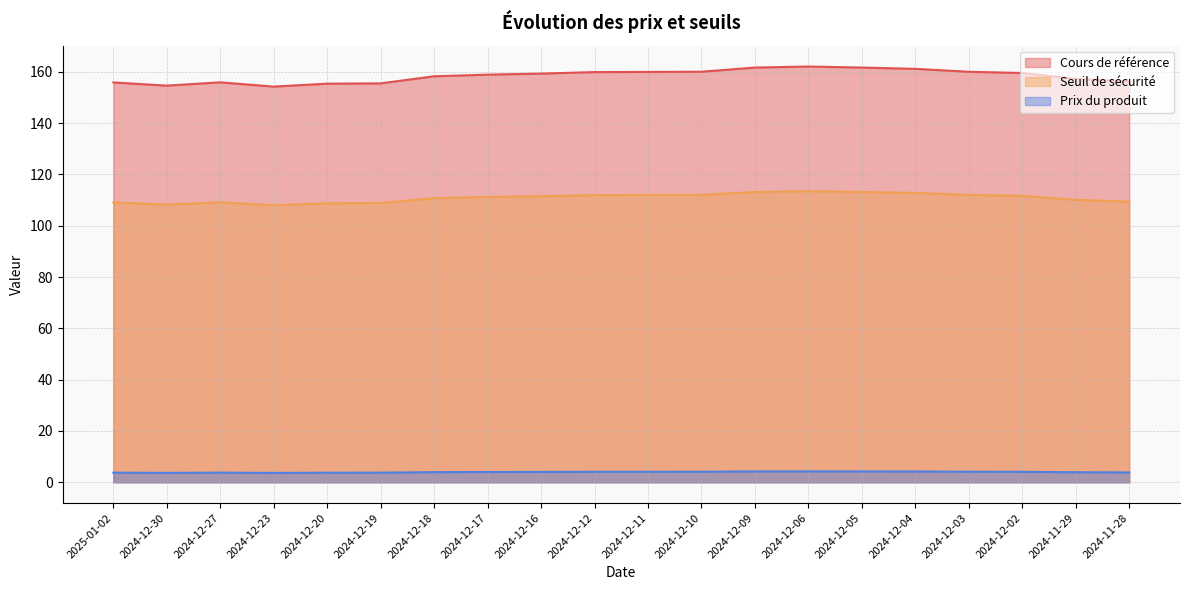

Between 2024-12-03 and 2025-01-02, which is larger?

2024-12-03